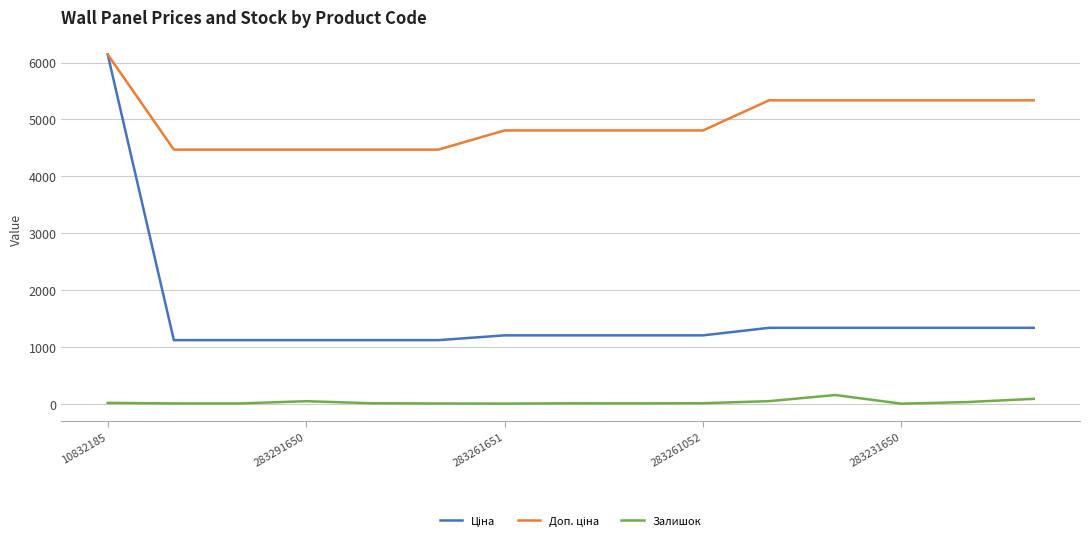

How many lines are shown in the chart?

3